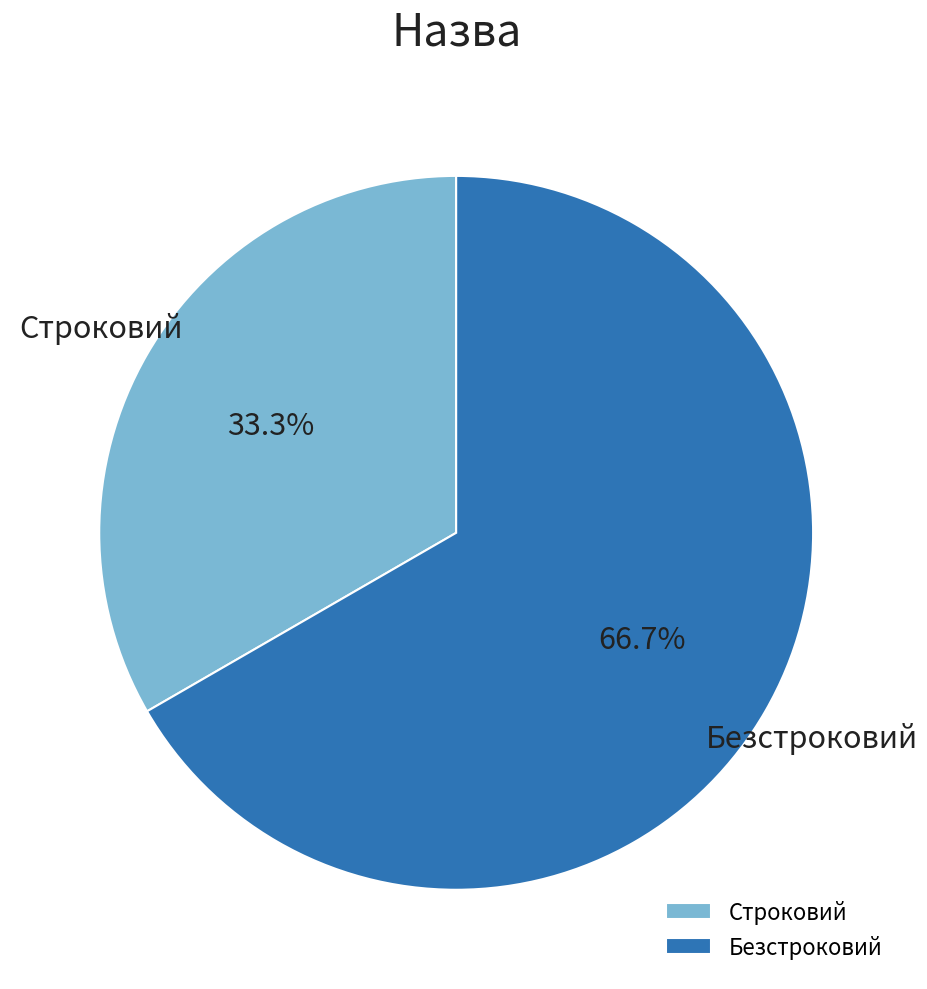

Rank the categories by value from highest to lowest.

Безстроковий, Строковий